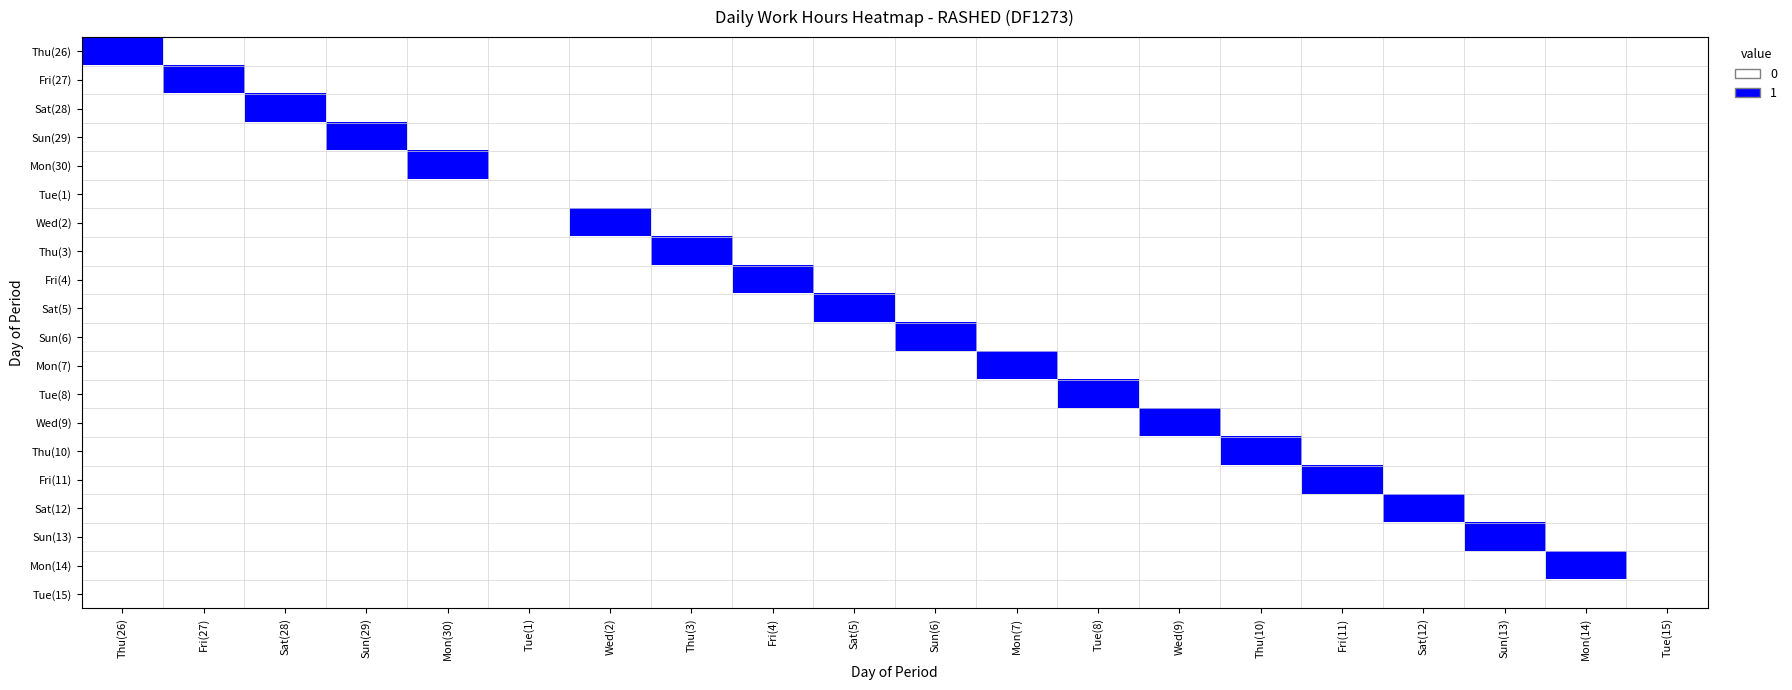

Reading right to left, list all the values displayed in this chart.

Thu(26): Tue(15)=0	Mon(14)=0	Sun(13)=0	Sat(12)=0	Fri(11)=0	Thu(10)=0	Wed(9)=0	Tue(8)=0	Mon(7)=0	Sun(6)=0	Sat(5)=0	Fri(4)=0	Thu(3)=0	Wed(2)=0	Tue(1)=0	Mon(30)=0	Sun(29)=0	Sat(28)=0	Fri(27)=0	Thu(26)=1
Fri(27): Tue(15)=0	Mon(14)=0	Sun(13)=0	Sat(12)=0	Fri(11)=0	Thu(10)=0	Wed(9)=0	Tue(8)=0	Mon(7)=0	Sun(6)=0	Sat(5)=0	Fri(4)=0	Thu(3)=0	Wed(2)=0	Tue(1)=0	Mon(30)=0	Sun(29)=0	Sat(28)=0	Fri(27)=1	Thu(26)=0
Sat(28): Tue(15)=0	Mon(14)=0	Sun(13)=0	Sat(12)=0	Fri(11)=0	Thu(10)=0	Wed(9)=0	Tue(8)=0	Mon(7)=0	Sun(6)=0	Sat(5)=0	Fri(4)=0	Thu(3)=0	Wed(2)=0	Tue(1)=0	Mon(30)=0	Sun(29)=0	Sat(28)=1	Fri(27)=0	Thu(26)=0
Sun(29): Tue(15)=0	Mon(14)=0	Sun(13)=0	Sat(12)=0	Fri(11)=0	Thu(10)=0	Wed(9)=0	Tue(8)=0	Mon(7)=0	Sun(6)=0	Sat(5)=0	Fri(4)=0	Thu(3)=0	Wed(2)=0	Tue(1)=0	Mon(30)=0	Sun(29)=1	Sat(28)=0	Fri(27)=0	Thu(26)=0
Mon(30): Tue(15)=0	Mon(14)=0	Sun(13)=0	Sat(12)=0	Fri(11)=0	Thu(10)=0	Wed(9)=0	Tue(8)=0	Mon(7)=0	Sun(6)=0	Sat(5)=0	Fri(4)=0	Thu(3)=0	Wed(2)=0	Tue(1)=0	Mon(30)=1	Sun(29)=0	Sat(28)=0	Fri(27)=0	Thu(26)=0
Tue(1): Tue(15)=0	Mon(14)=0	Sun(13)=0	Sat(12)=0	Fri(11)=0	Thu(10)=0	Wed(9)=0	Tue(8)=0	Mon(7)=0	Sun(6)=0	Sat(5)=0	Fri(4)=0	Thu(3)=0	Wed(2)=0	Tue(1)=0	Mon(30)=0	Sun(29)=0	Sat(28)=0	Fri(27)=0	Thu(26)=0
Wed(2): Tue(15)=0	Mon(14)=0	Sun(13)=0	Sat(12)=0	Fri(11)=0	Thu(10)=0	Wed(9)=0	Tue(8)=0	Mon(7)=0	Sun(6)=0	Sat(5)=0	Fri(4)=0	Thu(3)=0	Wed(2)=1	Tue(1)=0	Mon(30)=0	Sun(29)=0	Sat(28)=0	Fri(27)=0	Thu(26)=0
Thu(3): Tue(15)=0	Mon(14)=0	Sun(13)=0	Sat(12)=0	Fri(11)=0	Thu(10)=0	Wed(9)=0	Tue(8)=0	Mon(7)=0	Sun(6)=0	Sat(5)=0	Fri(4)=0	Thu(3)=1	Wed(2)=0	Tue(1)=0	Mon(30)=0	Sun(29)=0	Sat(28)=0	Fri(27)=0	Thu(26)=0
Fri(4): Tue(15)=0	Mon(14)=0	Sun(13)=0	Sat(12)=0	Fri(11)=0	Thu(10)=0	Wed(9)=0	Tue(8)=0	Mon(7)=0	Sun(6)=0	Sat(5)=0	Fri(4)=1	Thu(3)=0	Wed(2)=0	Tue(1)=0	Mon(30)=0	Sun(29)=0	Sat(28)=0	Fri(27)=0	Thu(26)=0
Sat(5): Tue(15)=0	Mon(14)=0	Sun(13)=0	Sat(12)=0	Fri(11)=0	Thu(10)=0	Wed(9)=0	Tue(8)=0	Mon(7)=0	Sun(6)=0	Sat(5)=1	Fri(4)=0	Thu(3)=0	Wed(2)=0	Tue(1)=0	Mon(30)=0	Sun(29)=0	Sat(28)=0	Fri(27)=0	Thu(26)=0
Sun(6): Tue(15)=0	Mon(14)=0	Sun(13)=0	Sat(12)=0	Fri(11)=0	Thu(10)=0	Wed(9)=0	Tue(8)=0	Mon(7)=0	Sun(6)=1	Sat(5)=0	Fri(4)=0	Thu(3)=0	Wed(2)=0	Tue(1)=0	Mon(30)=0	Sun(29)=0	Sat(28)=0	Fri(27)=0	Thu(26)=0
Mon(7): Tue(15)=0	Mon(14)=0	Sun(13)=0	Sat(12)=0	Fri(11)=0	Thu(10)=0	Wed(9)=0	Tue(8)=0	Mon(7)=1	Sun(6)=0	Sat(5)=0	Fri(4)=0	Thu(3)=0	Wed(2)=0	Tue(1)=0	Mon(30)=0	Sun(29)=0	Sat(28)=0	Fri(27)=0	Thu(26)=0
Tue(8): Tue(15)=0	Mon(14)=0	Sun(13)=0	Sat(12)=0	Fri(11)=0	Thu(10)=0	Wed(9)=0	Tue(8)=1	Mon(7)=0	Sun(6)=0	Sat(5)=0	Fri(4)=0	Thu(3)=0	Wed(2)=0	Tue(1)=0	Mon(30)=0	Sun(29)=0	Sat(28)=0	Fri(27)=0	Thu(26)=0
Wed(9): Tue(15)=0	Mon(14)=0	Sun(13)=0	Sat(12)=0	Fri(11)=0	Thu(10)=0	Wed(9)=1	Tue(8)=0	Mon(7)=0	Sun(6)=0	Sat(5)=0	Fri(4)=0	Thu(3)=0	Wed(2)=0	Tue(1)=0	Mon(30)=0	Sun(29)=0	Sat(28)=0	Fri(27)=0	Thu(26)=0
Thu(10): Tue(15)=0	Mon(14)=0	Sun(13)=0	Sat(12)=0	Fri(11)=0	Thu(10)=1	Wed(9)=0	Tue(8)=0	Mon(7)=0	Sun(6)=0	Sat(5)=0	Fri(4)=0	Thu(3)=0	Wed(2)=0	Tue(1)=0	Mon(30)=0	Sun(29)=0	Sat(28)=0	Fri(27)=0	Thu(26)=0
Fri(11): Tue(15)=0	Mon(14)=0	Sun(13)=0	Sat(12)=0	Fri(11)=1	Thu(10)=0	Wed(9)=0	Tue(8)=0	Mon(7)=0	Sun(6)=0	Sat(5)=0	Fri(4)=0	Thu(3)=0	Wed(2)=0	Tue(1)=0	Mon(30)=0	Sun(29)=0	Sat(28)=0	Fri(27)=0	Thu(26)=0
Sat(12): Tue(15)=0	Mon(14)=0	Sun(13)=0	Sat(12)=1	Fri(11)=0	Thu(10)=0	Wed(9)=0	Tue(8)=0	Mon(7)=0	Sun(6)=0	Sat(5)=0	Fri(4)=0	Thu(3)=0	Wed(2)=0	Tue(1)=0	Mon(30)=0	Sun(29)=0	Sat(28)=0	Fri(27)=0	Thu(26)=0
Sun(13): Tue(15)=0	Mon(14)=0	Sun(13)=1	Sat(12)=0	Fri(11)=0	Thu(10)=0	Wed(9)=0	Tue(8)=0	Mon(7)=0	Sun(6)=0	Sat(5)=0	Fri(4)=0	Thu(3)=0	Wed(2)=0	Tue(1)=0	Mon(30)=0	Sun(29)=0	Sat(28)=0	Fri(27)=0	Thu(26)=0
Mon(14): Tue(15)=0	Mon(14)=1	Sun(13)=0	Sat(12)=0	Fri(11)=0	Thu(10)=0	Wed(9)=0	Tue(8)=0	Mon(7)=0	Sun(6)=0	Sat(5)=0	Fri(4)=0	Thu(3)=0	Wed(2)=0	Tue(1)=0	Mon(30)=0	Sun(29)=0	Sat(28)=0	Fri(27)=0	Thu(26)=0
Tue(15): Tue(15)=0	Mon(14)=0	Sun(13)=0	Sat(12)=0	Fri(11)=0	Thu(10)=0	Wed(9)=0	Tue(8)=0	Mon(7)=0	Sun(6)=0	Sat(5)=0	Fri(4)=0	Thu(3)=0	Wed(2)=0	Tue(1)=0	Mon(30)=0	Sun(29)=0	Sat(28)=0	Fri(27)=0	Thu(26)=0